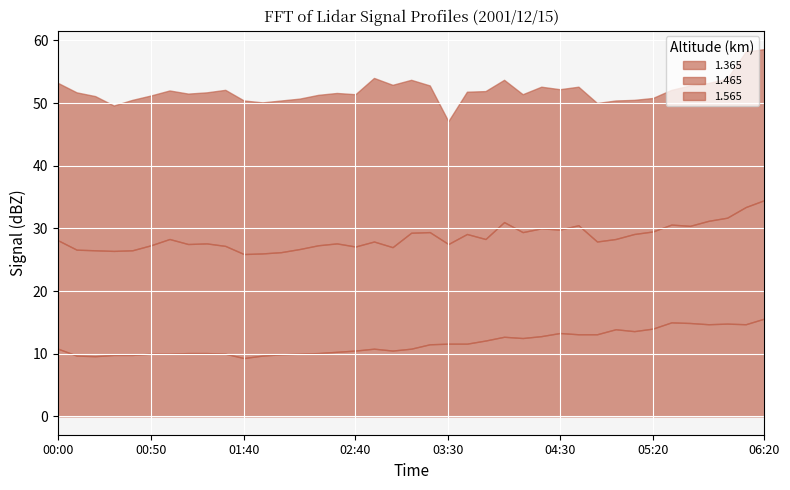

What is the label of the 23rd point from the right?

02:40